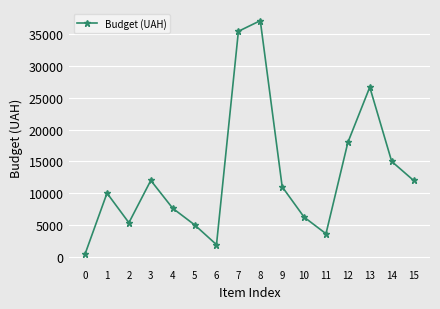

Where is the first local maximum?

1